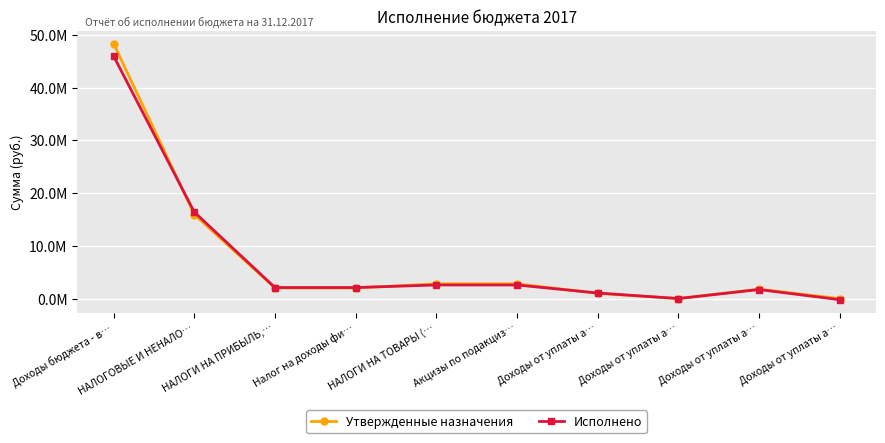

Reading left to right, extract all data points from this chart.

Утвержденные назначения: 48335487.3	15929058.9	2021000.0	2021000.0	2799200.0	2799200.0	1000000.0	15000.0	1784200.0	0.0
Исполнено: 45962710.5	16395191.6	2095456.2	2095456.2	2586706.0	2586706.0	1062875.9	10790.0	1718894.1	-205853.9